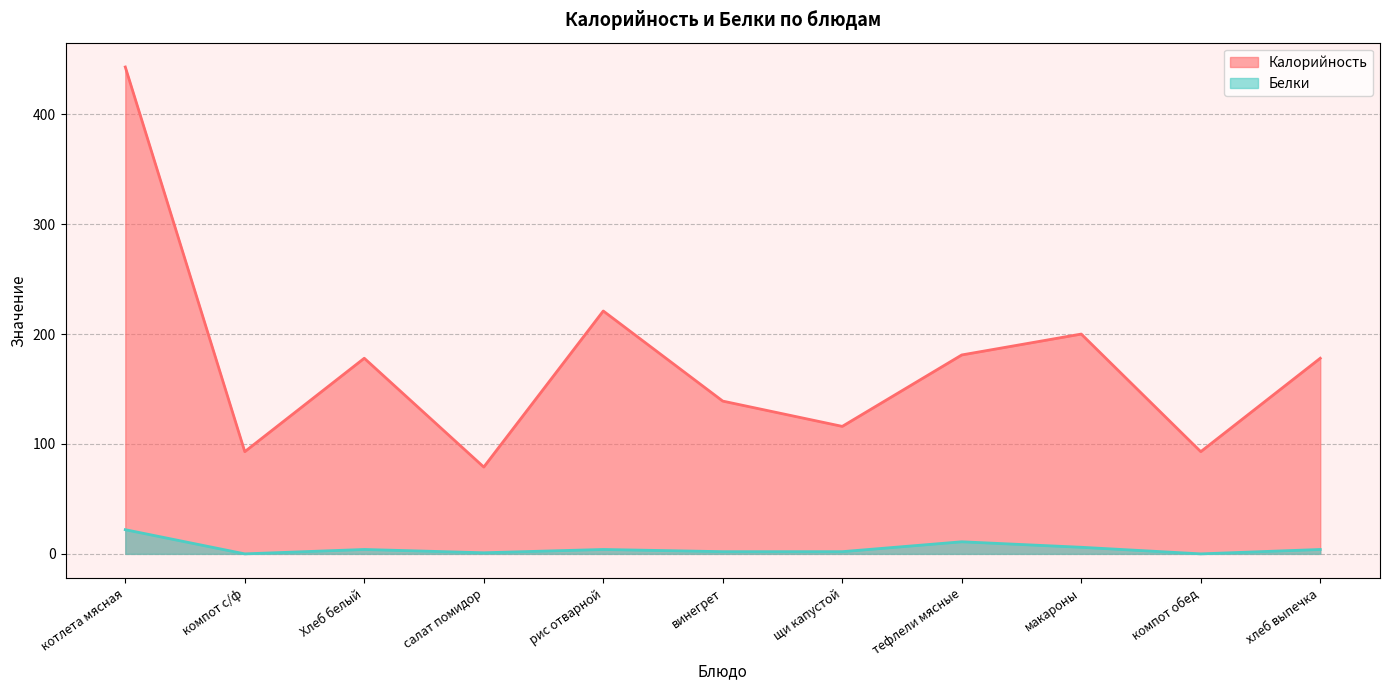

What is the greatest value displayed?

443